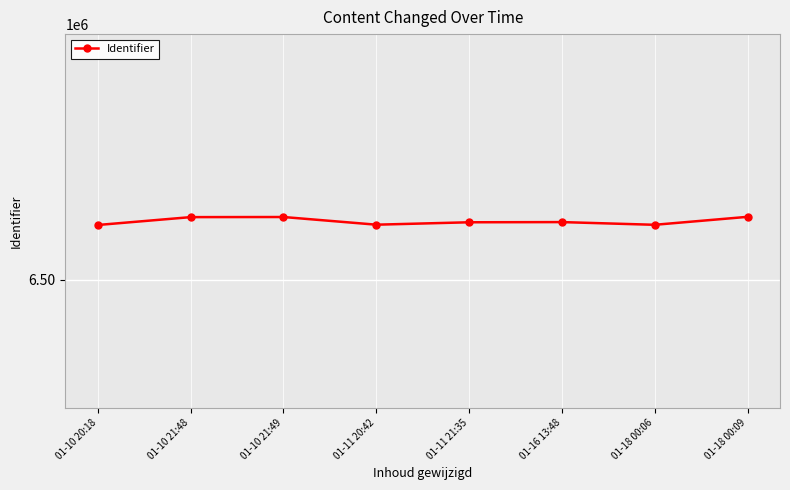

Where does the data first go above 6501580?

01-10 21:48